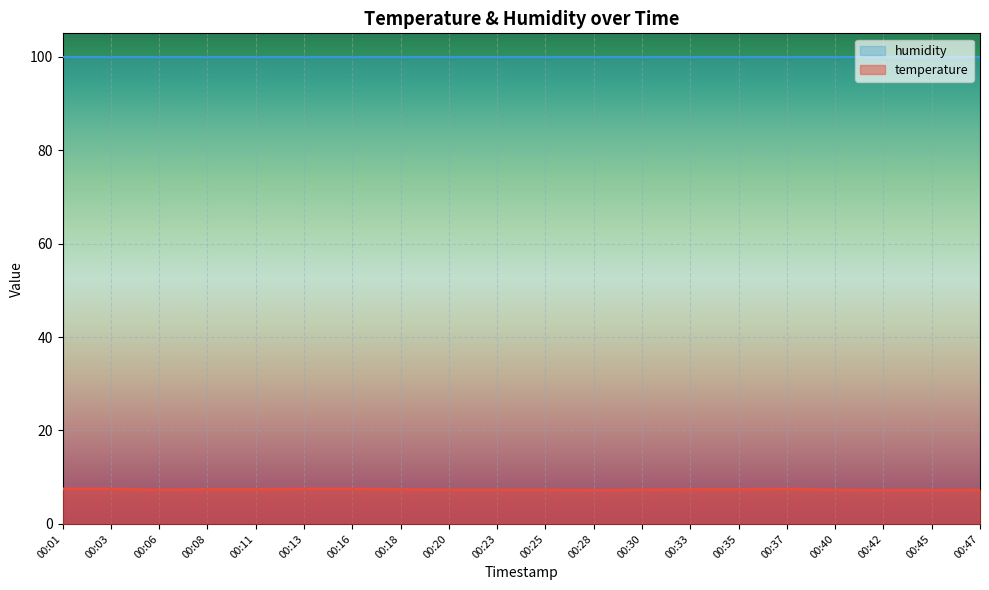

True or false: temperature has a value of 7.4 at 00:33.

True